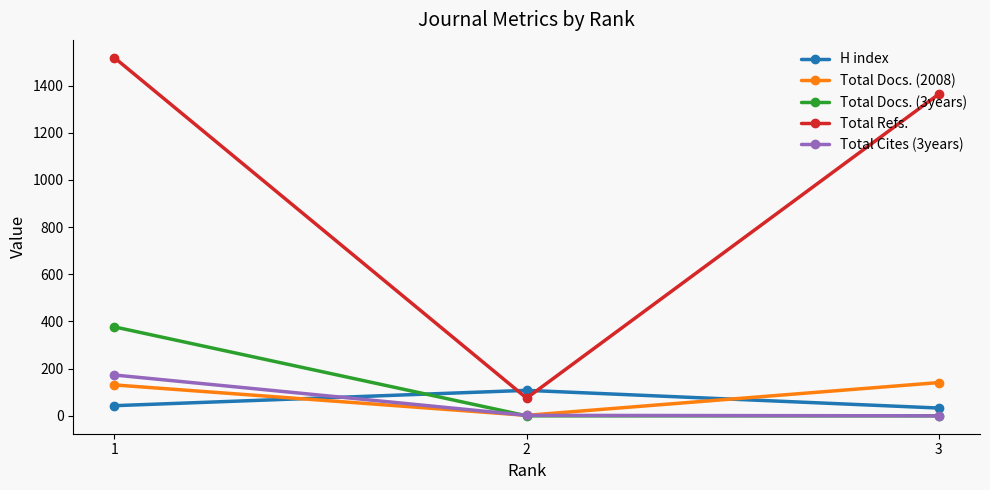

At which category is the sum across all series the highest?

1